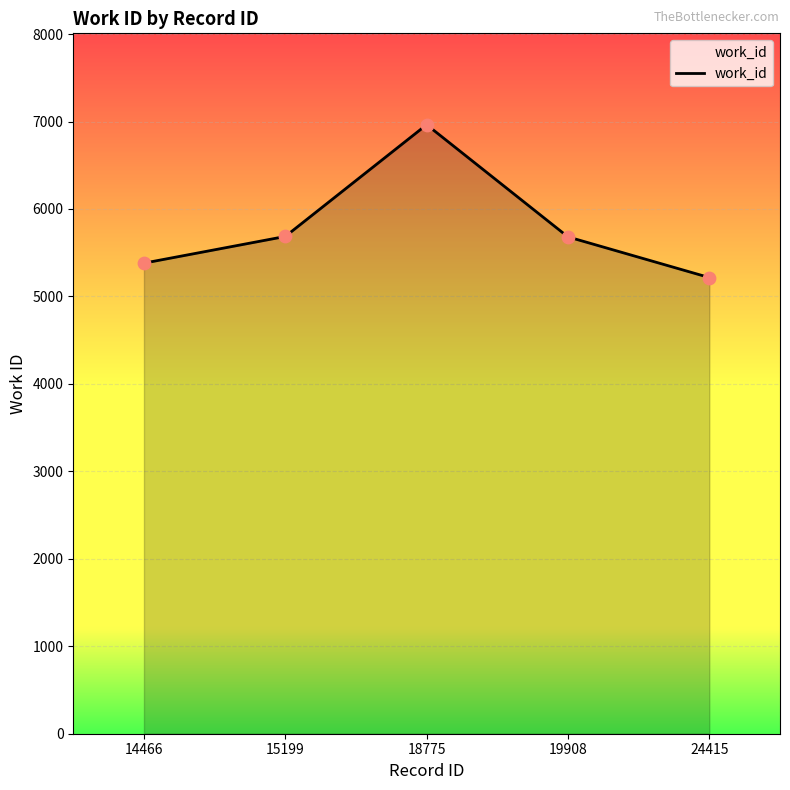

What is the change in value from 18775 to 24415?

-1748